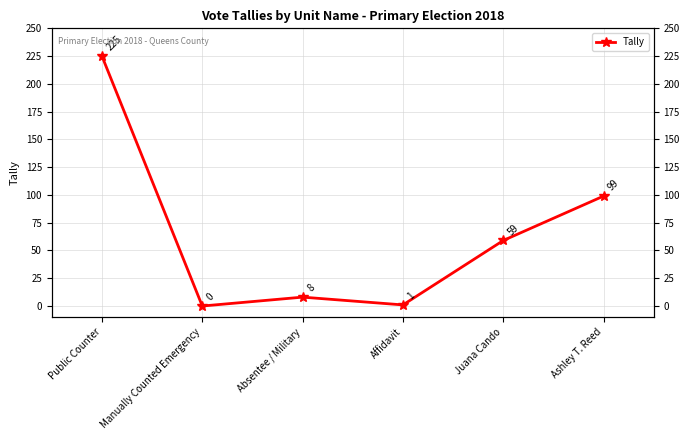

True or false: the data shows 59 at Juana Cando.

True